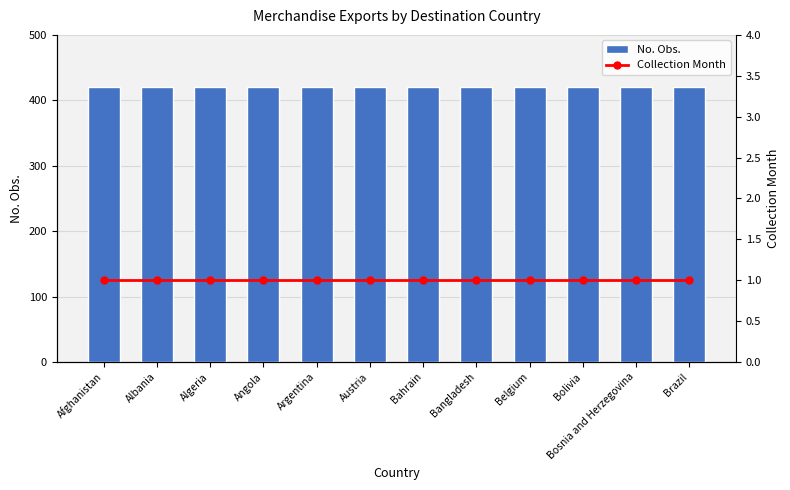

How many series are shown in this chart?

2